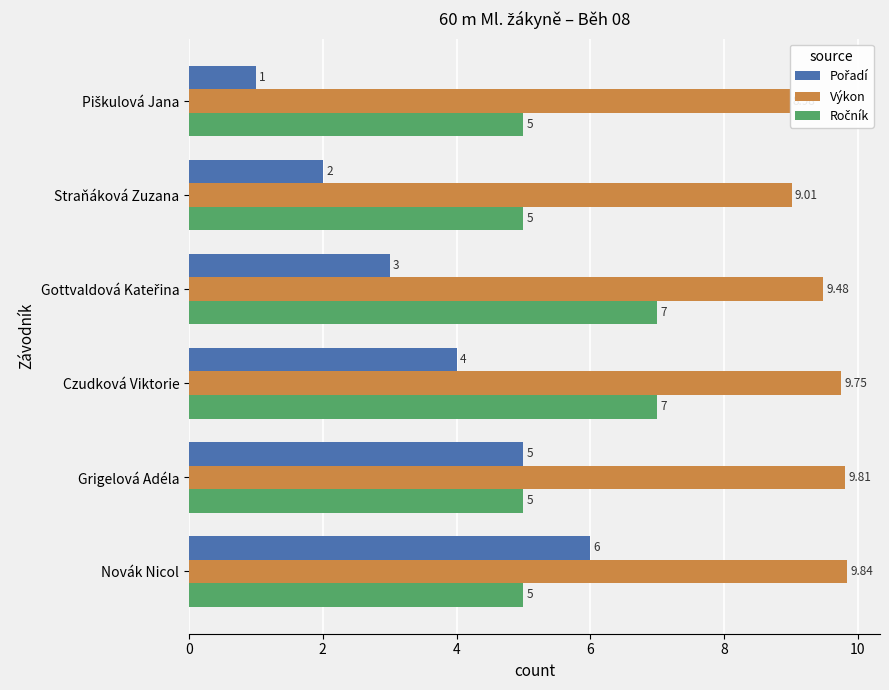

Is the value of Ročník at Straňáková Zuzana greater than the value of Výkon at Czudková Viktorie?

No